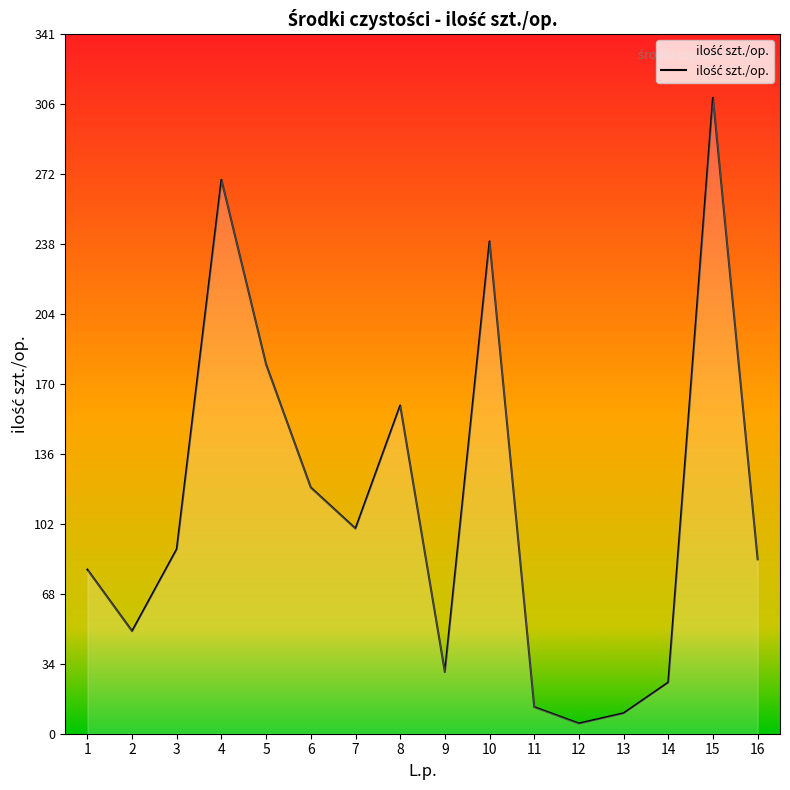

Which label corresponds to the smallest value in the chart?

12